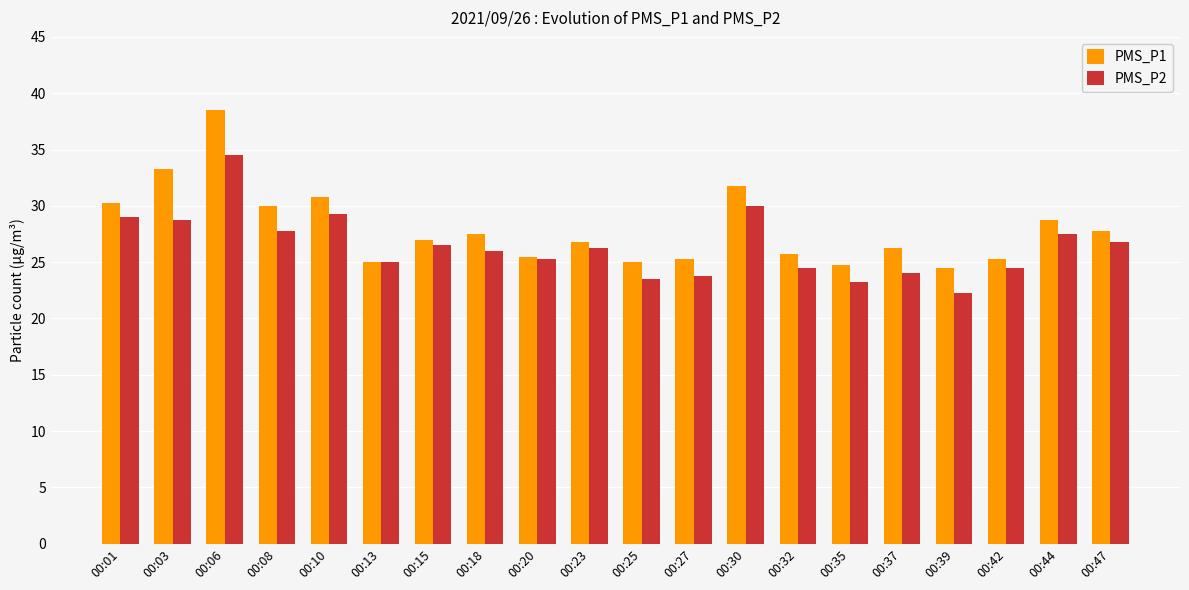

Is it true that PMS_P2 equals 22.2 at 00:39?

True